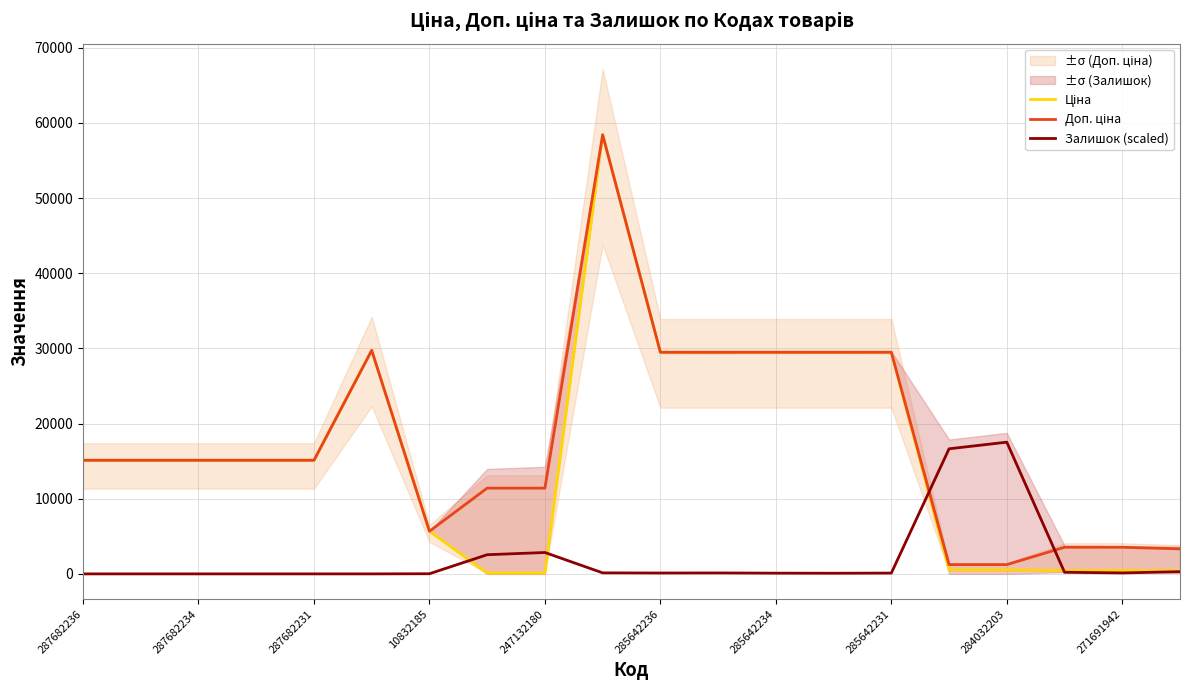

Is it true that Залишок (scaled) equals 17528.0 at 284032203?

True